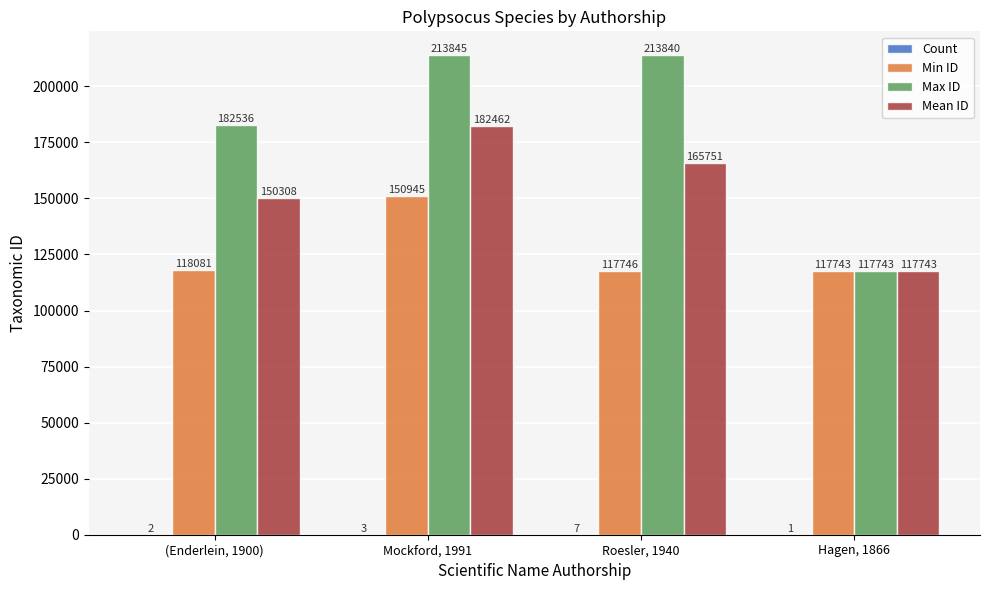

The value of Max ID at Hagen, 1866 is 117743. True or false?

True